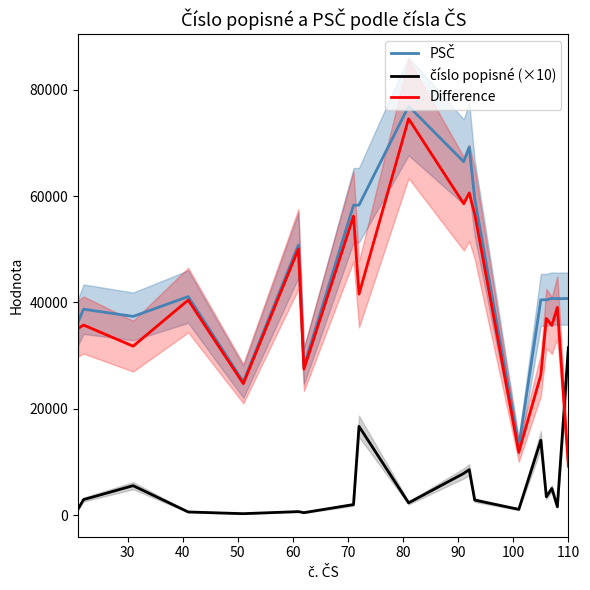

Which series has the largest total across all categories?

PSČ